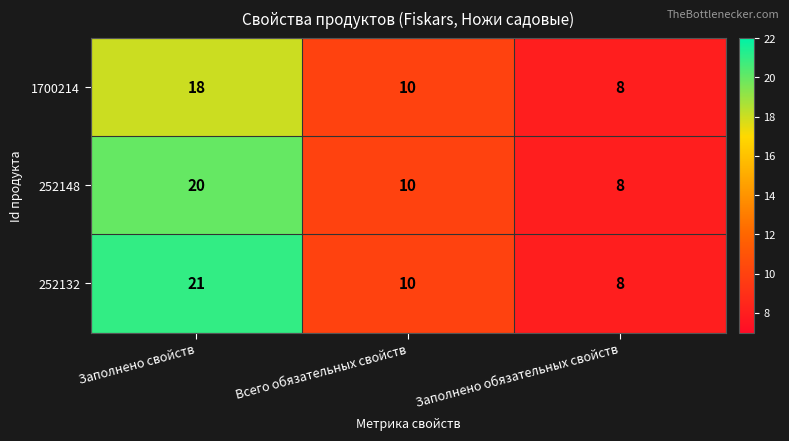

Which series has the largest range (max minus min)?

252132